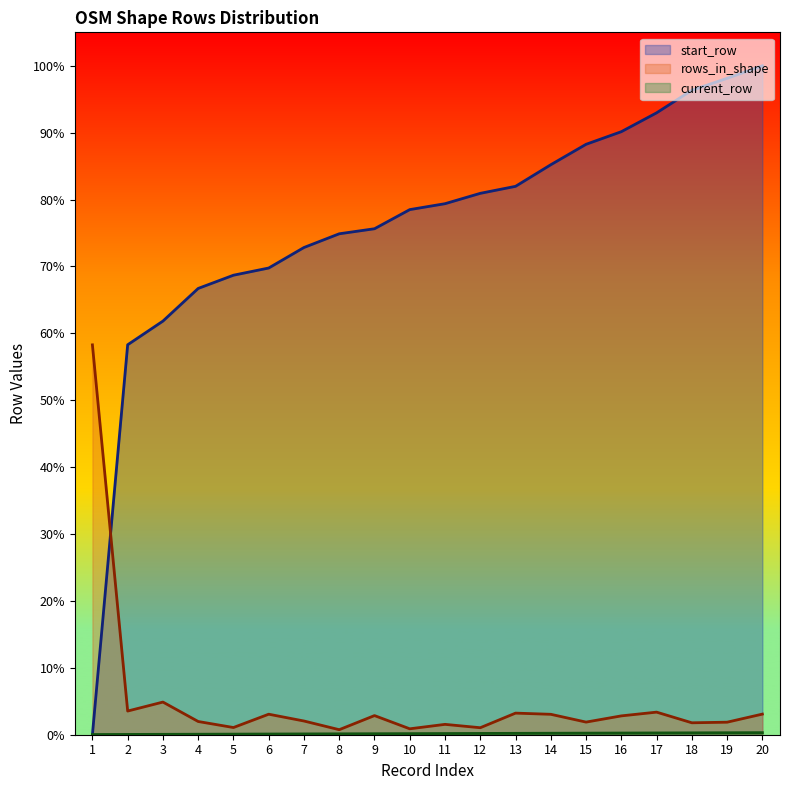

Rank the series by their maximum value, from highest to lowest.

start_row, rows_in_shape, current_row